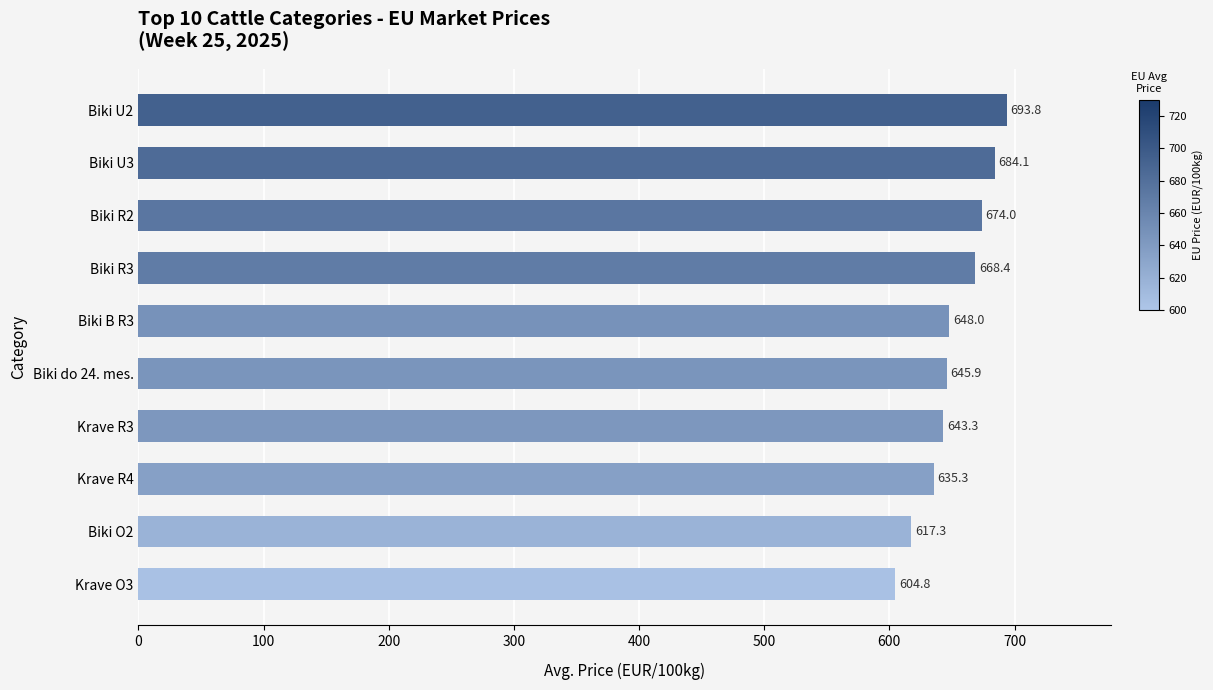

What is the change in value from Biki R3 to Biki do 24. mes.?

-22.5